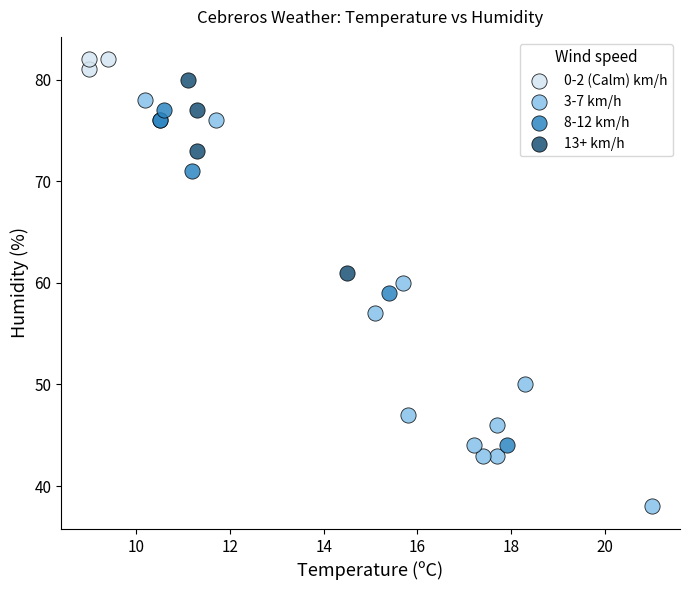

Which series has the widest spread of Y values?

3-7 km/h